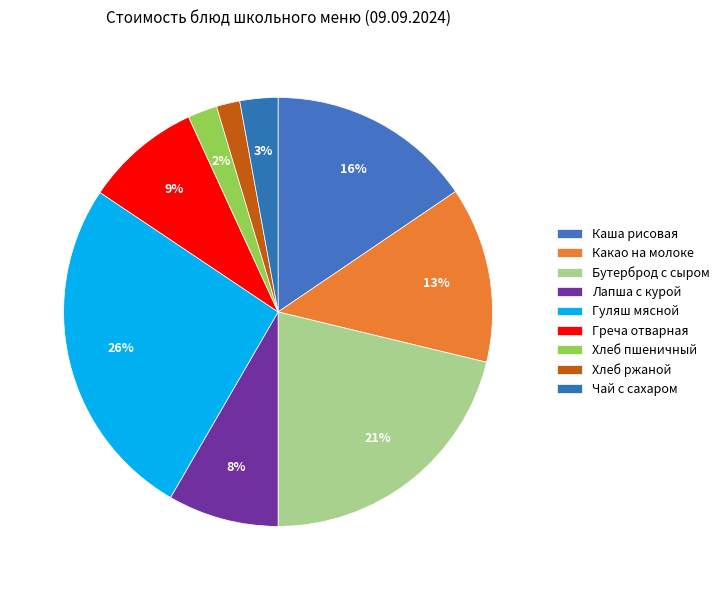

What percentage do Какао на молоке and Лапша с курой together represent?

21.6%